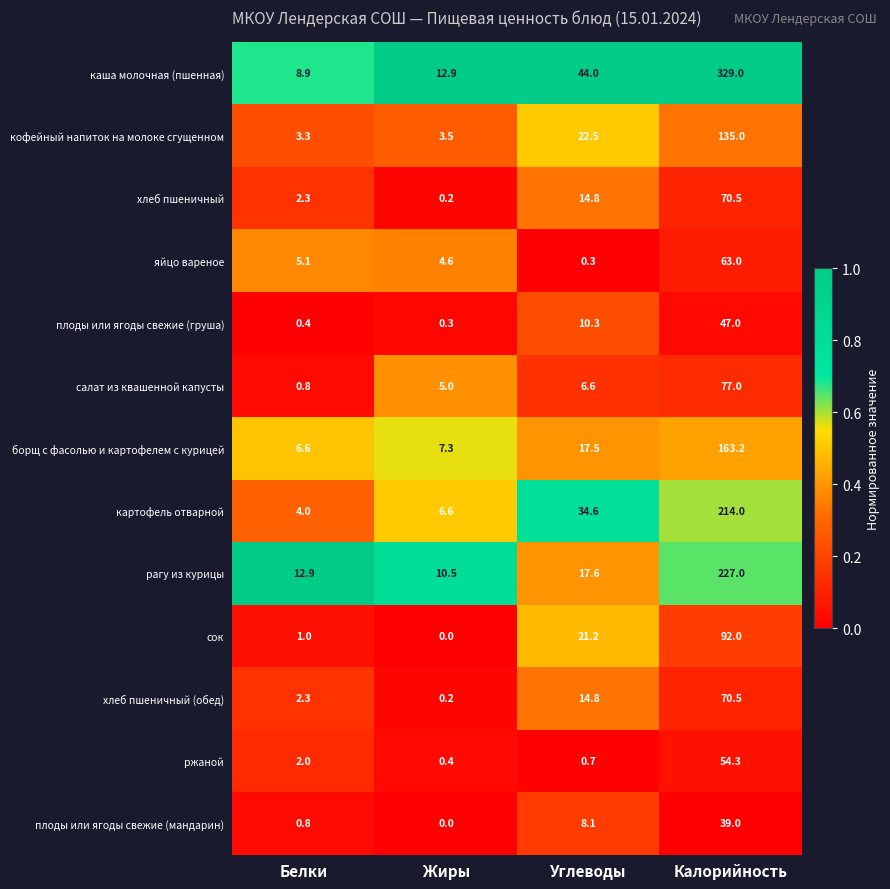

At which category is the sum across all series the highest?

Калорийность